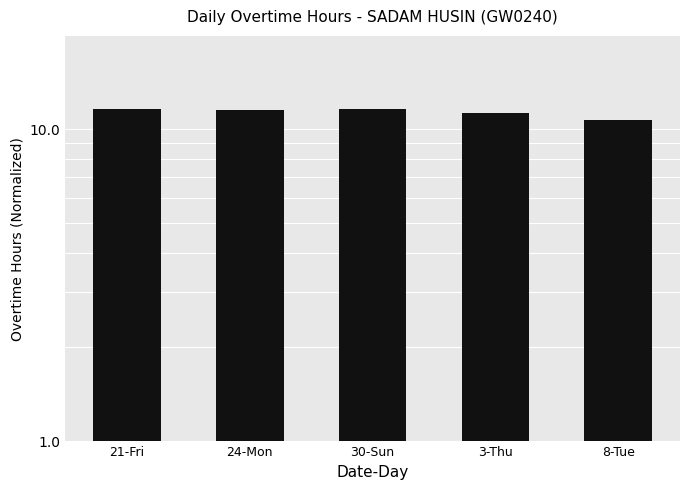

Is it true that the value at 24-Mon is 5.3?

False